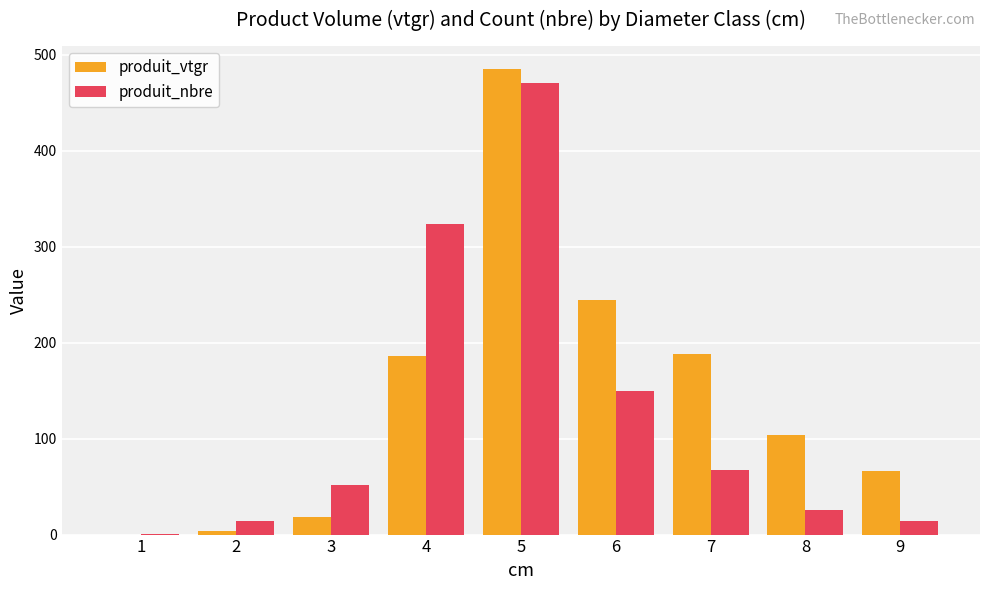

Is the value of produit_nbre at 2 greater than the value of produit_vtgr at 6?

No